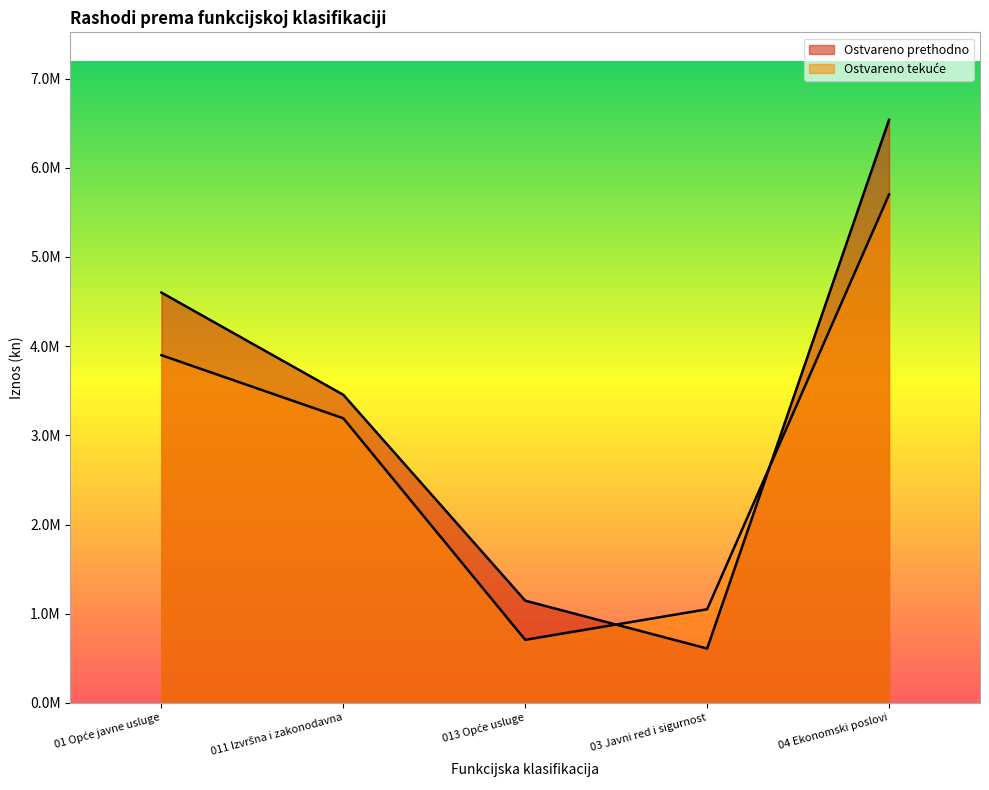

What is the sum of all Ostvareno tekuće values?

14546843.0